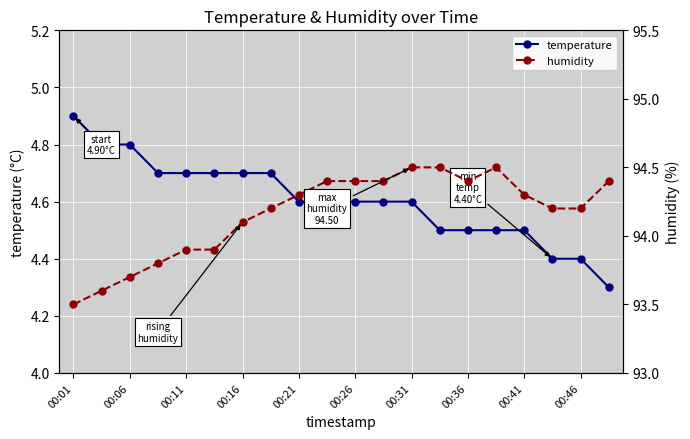

True or false: temperature and humidity intersect in this chart.

False